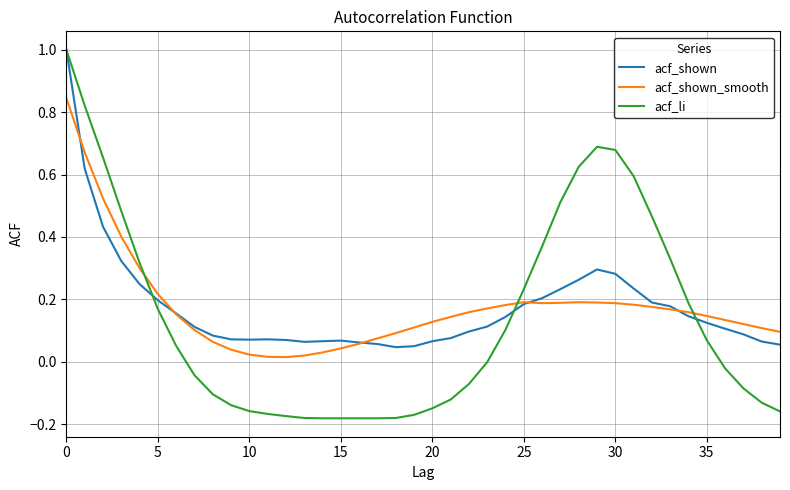

Which series has the largest range (max minus min)?

acf_li